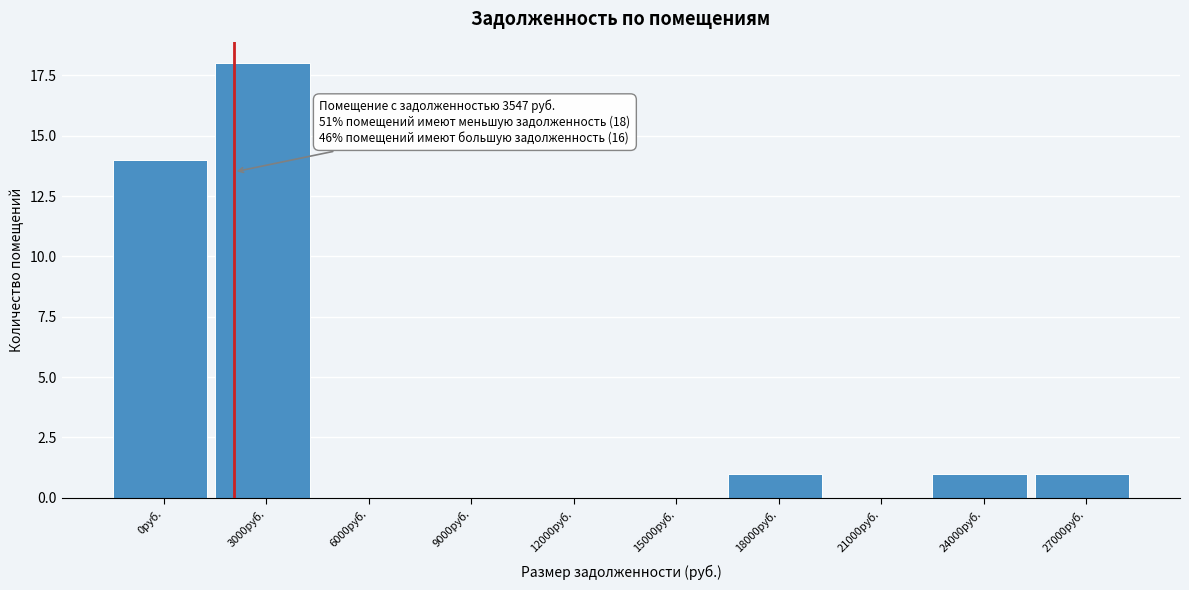

Reading right to left, list all the values displayed in this chart.

27000руб.=1	24000руб.=1	21000руб.=0	18000руб.=1	15000руб.=0	12000руб.=0	9000руб.=0	6000руб.=0	3000руб.=18	0руб.=14